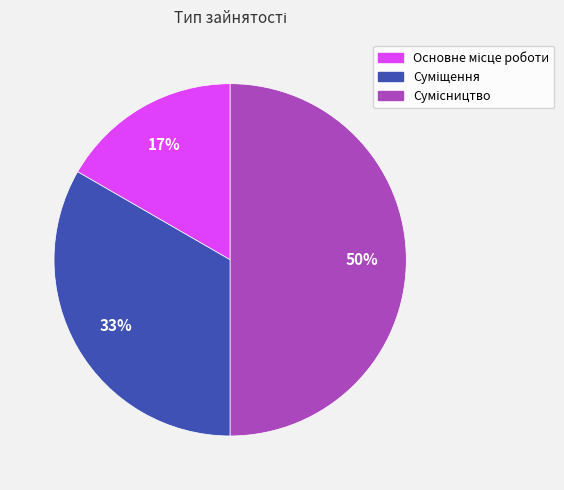

To the nearest percent, what is the difference between the largest and smallest slice percentages?

33%